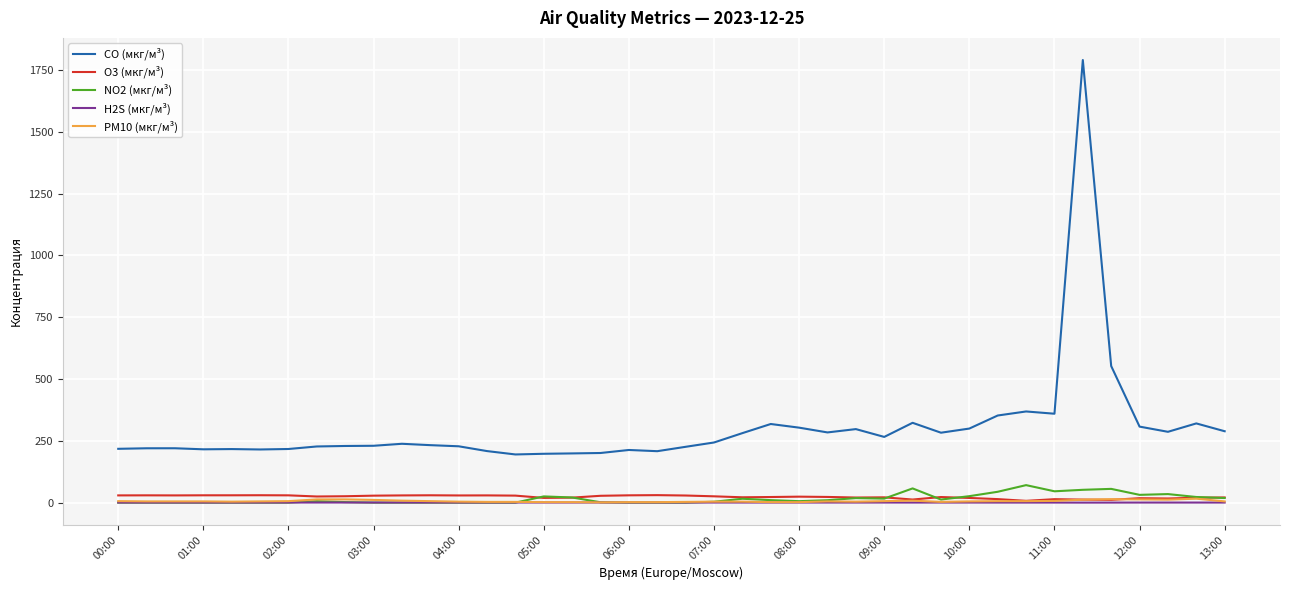

What is the maximum value shown in the chart?

1790.4